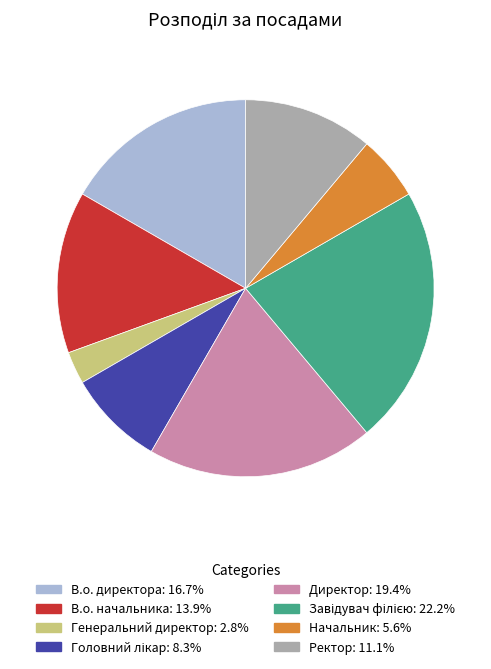

Does Директор represent more than half of the total?

No